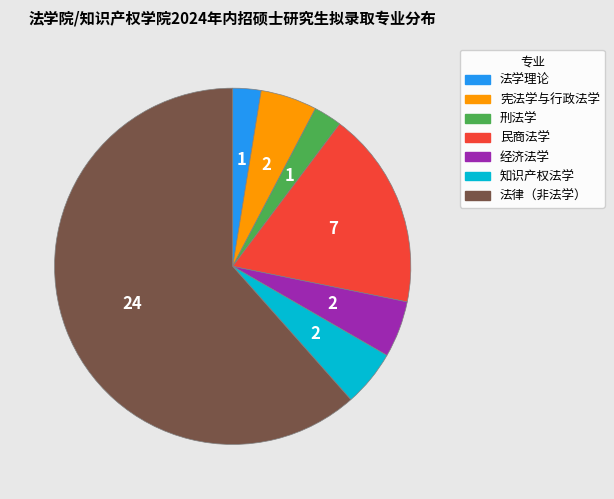

Is the sum of 民商法学 and 法学理论 greater than half?

No